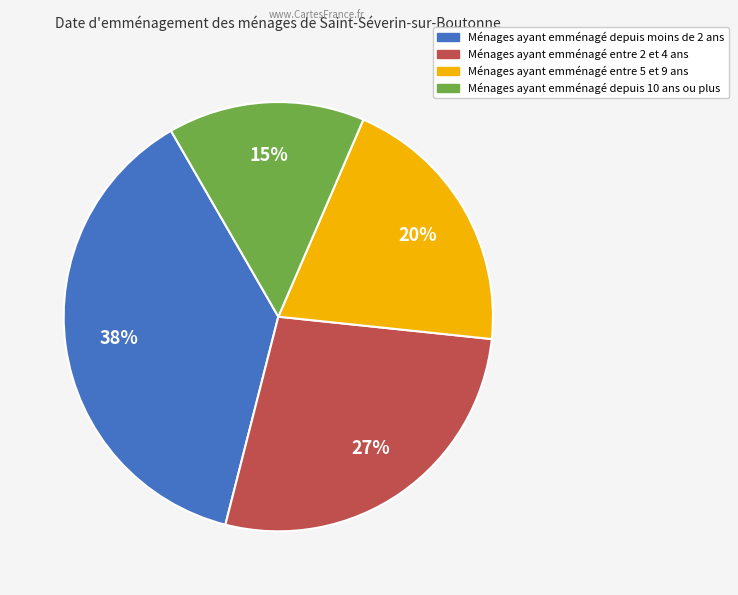

To the nearest percent, what is the average slice percentage?

25%